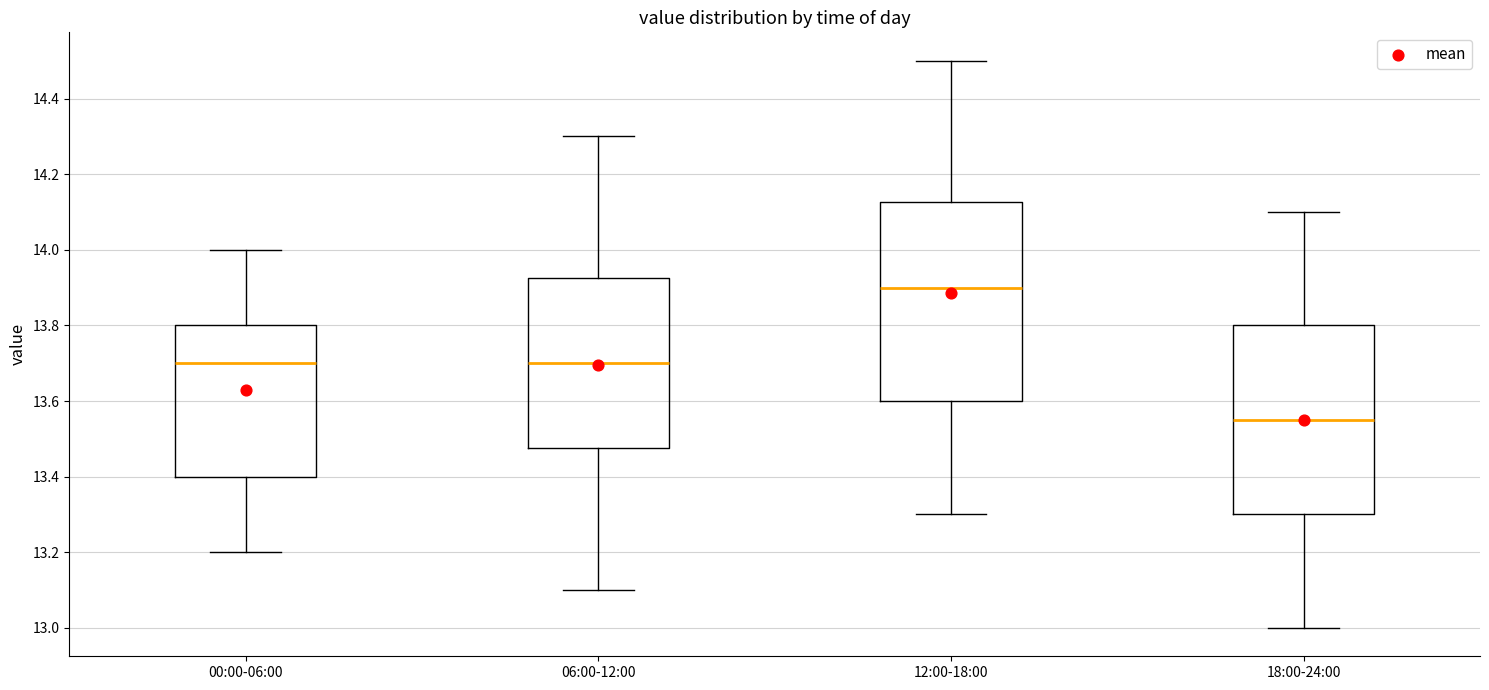

Reading left to right, read every box against the y-axis: the position of its median line, the range the box covers, and the ends of its whiskers. The values are not printed on the chart, so give them approximately, as read against the axis.

00:00-06:00: median 13.70, box 13.40 to 13.80, whiskers 13.20 to 14.00
06:00-12:00: median 13.70, box 13.48 to 13.92, whiskers 13.10 to 14.30
12:00-18:00: median 13.90, box 13.60 to 14.12, whiskers 13.30 to 14.50
18:00-24:00: median 13.56, box 13.30 to 13.80, whiskers 13.00 to 14.10